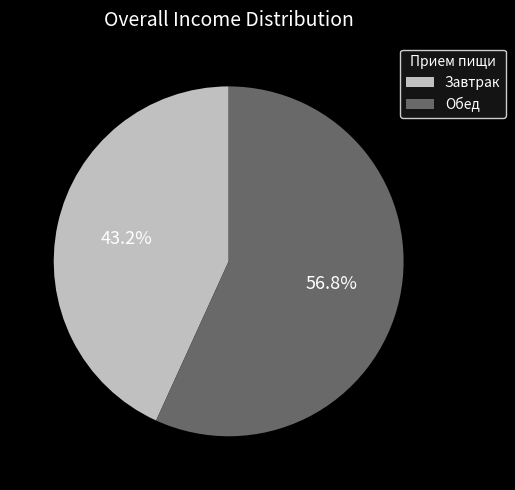

How many slices are in this pie chart?

2